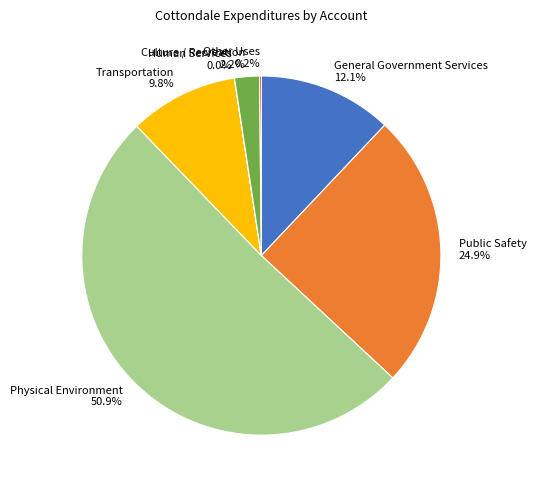

What is the ratio of the value at Physical Environment to the value at Public Safety?

2.0